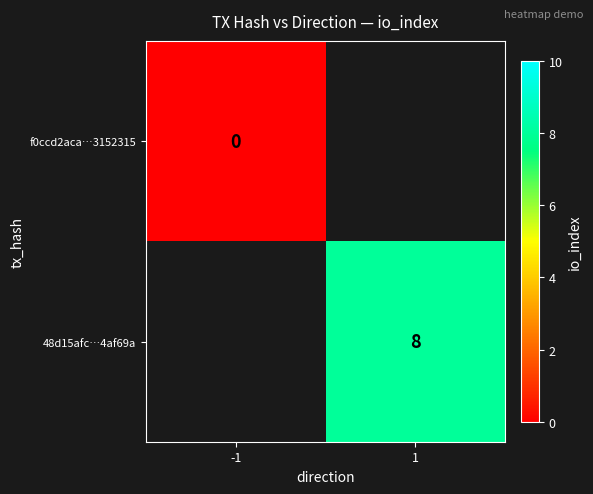

Is the value of 48d15afc…4af69a at 1 greater than the value of f0ccd2aca…3152315 at -1?

Yes